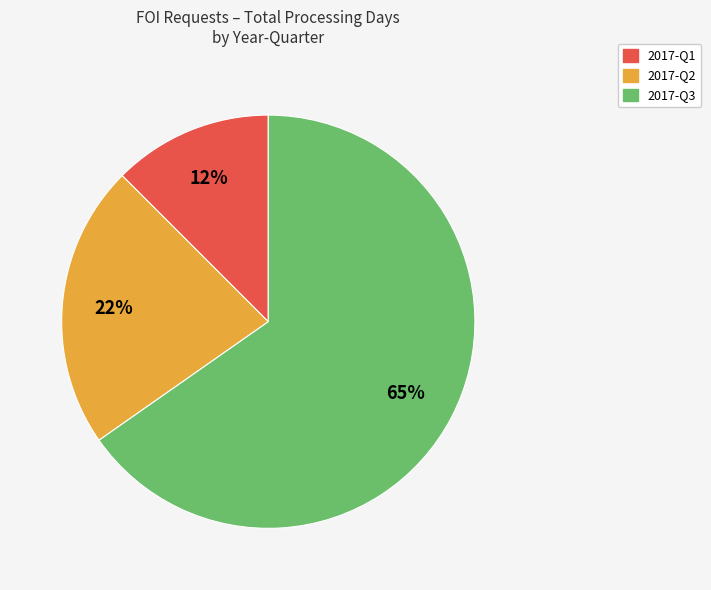

Which category has the smallest portion of the pie?

2017-Q1